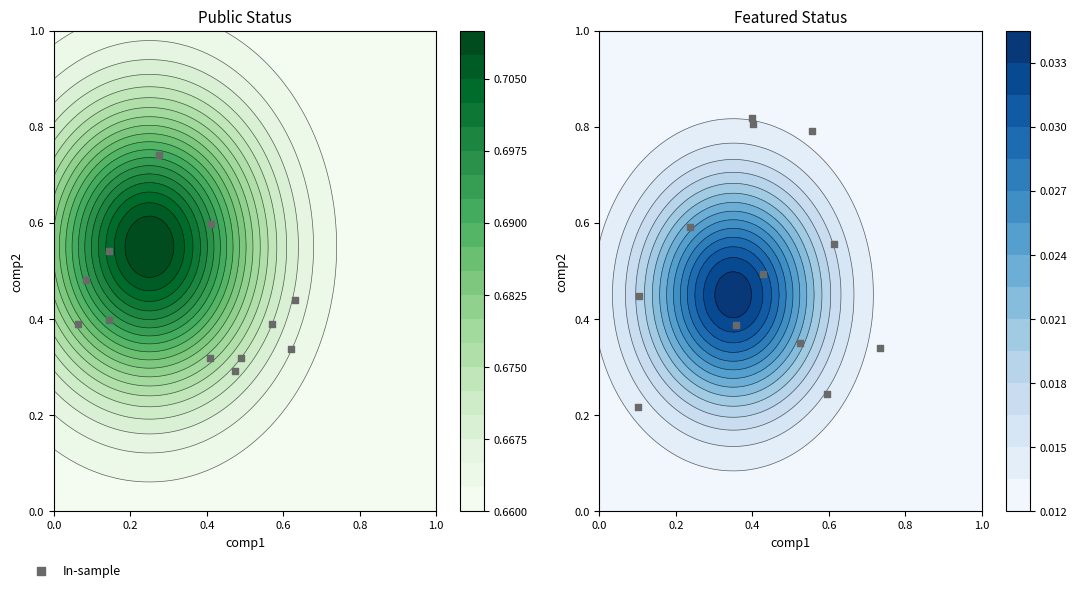

Count the number of data series in this chart.

1